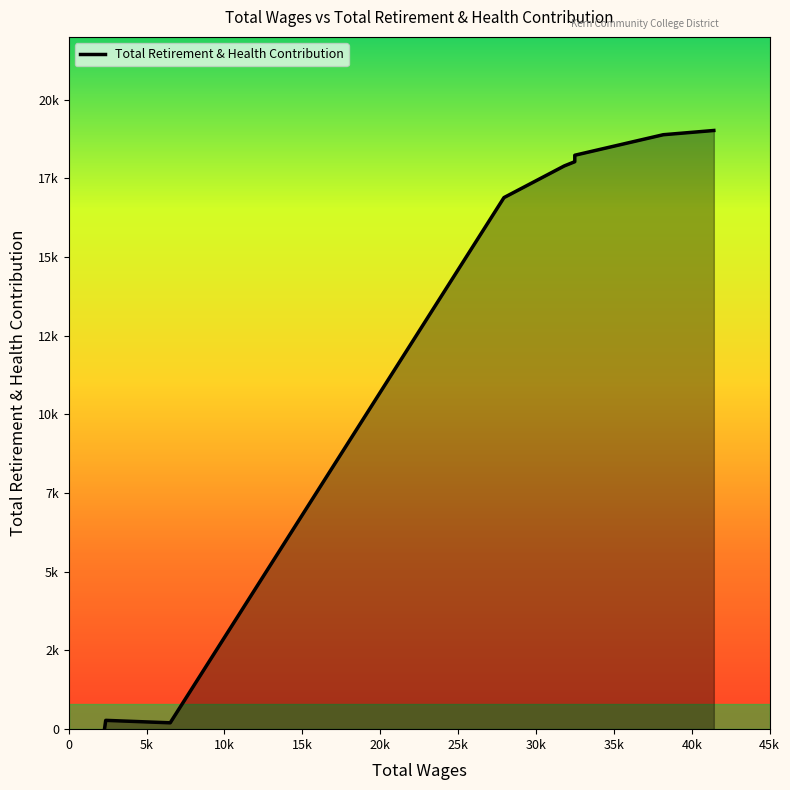

True or false: there are more than 1 points higher than both neighbors.

False